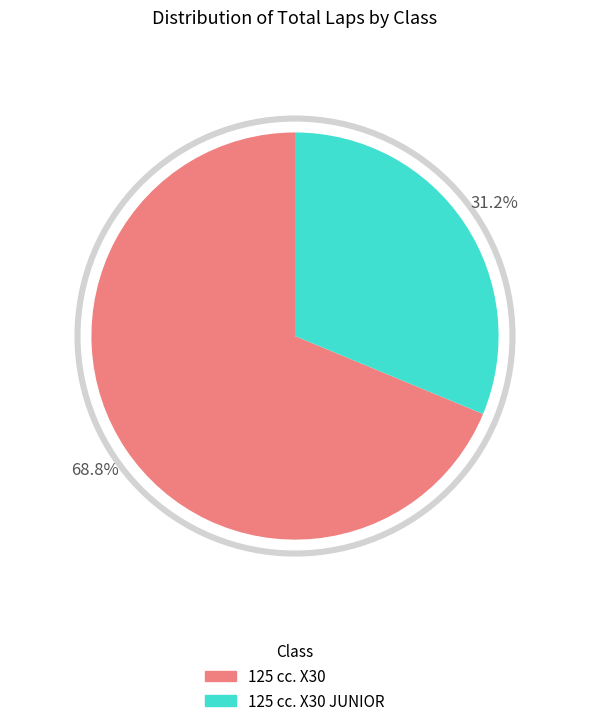

To the nearest percent, what is the difference between the 125 cc. X30 JUNIOR and 125 cc. X30 slice percentages?

38%